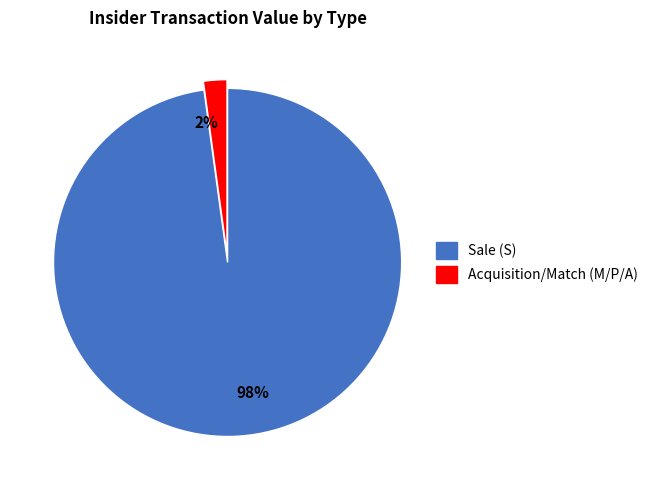

Which has a higher value, 98% or 2%?

98%